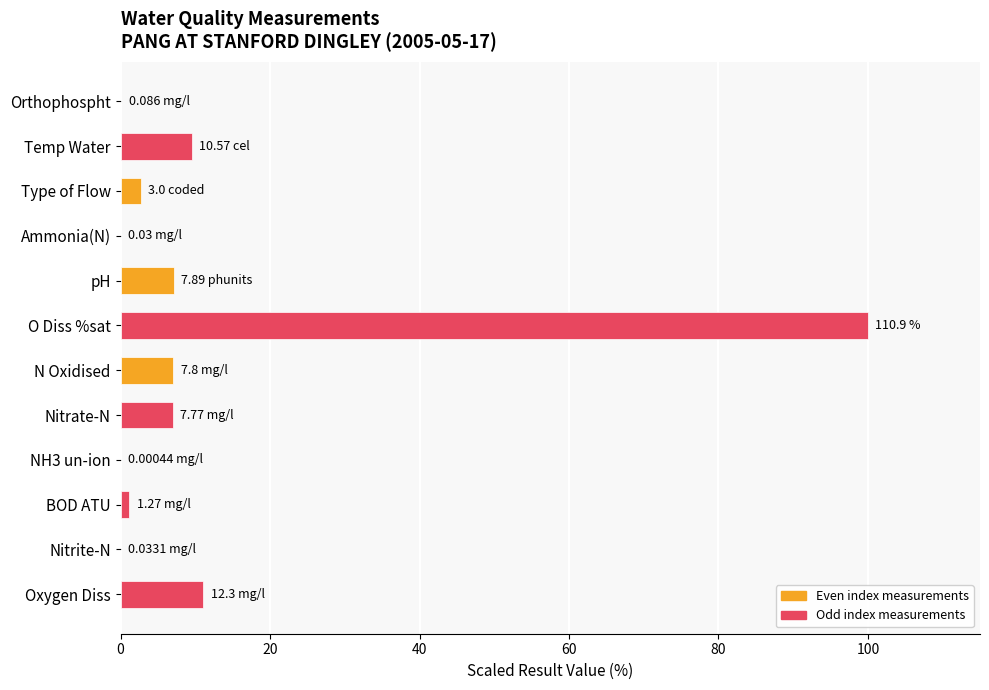

At which label is the value closest to 50?

Oxygen Diss